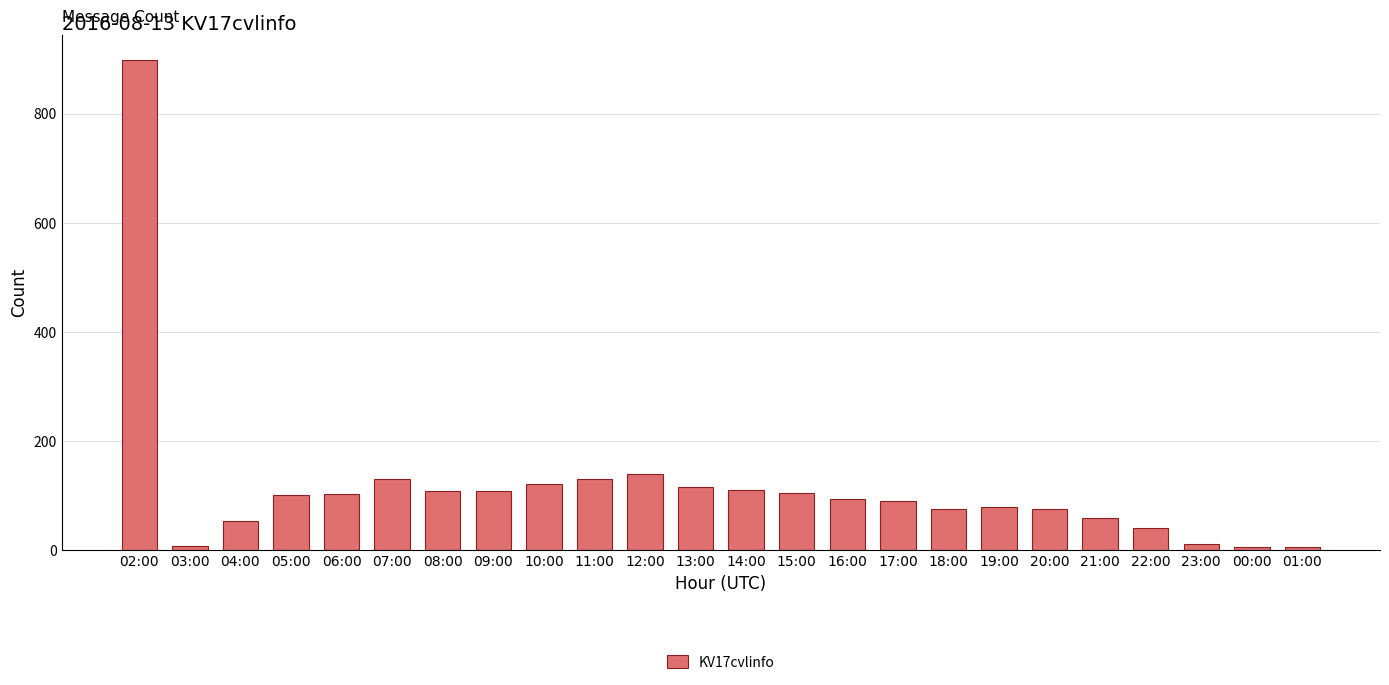

What is the maximum value shown in the chart?

899